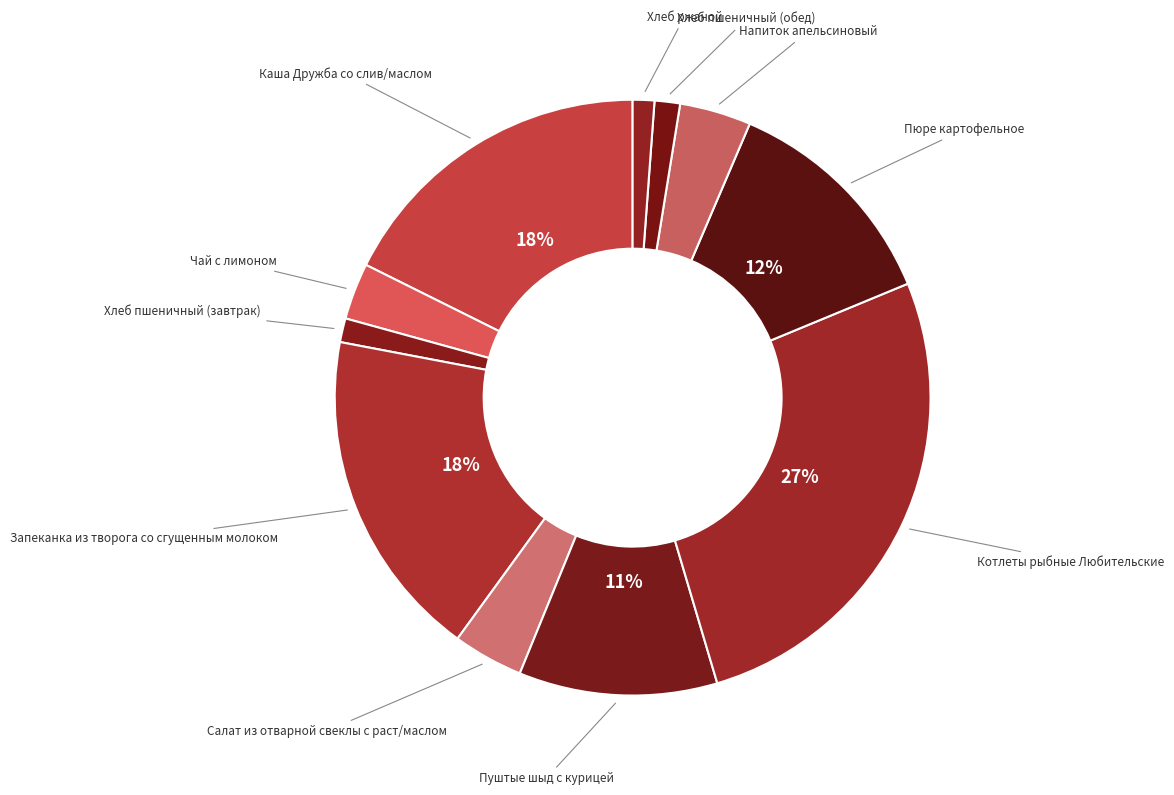

Count the number of slices in the pie.

11